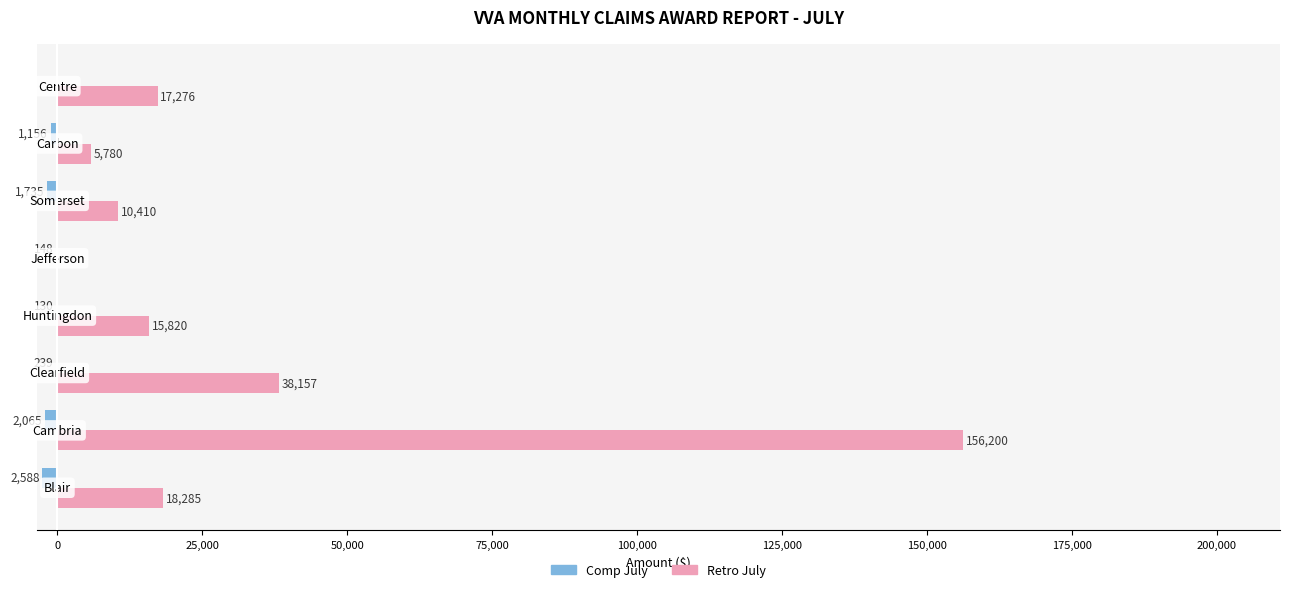

Which series has the largest total across all categories?

Retro July